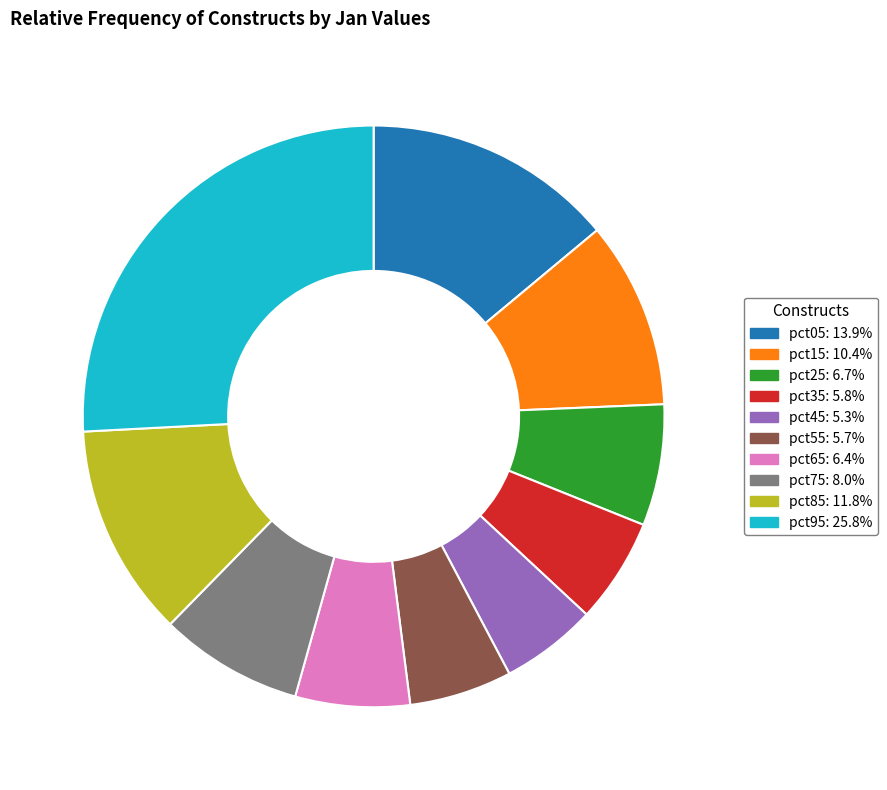

Which has a higher value, pct95 or pct25?

pct95